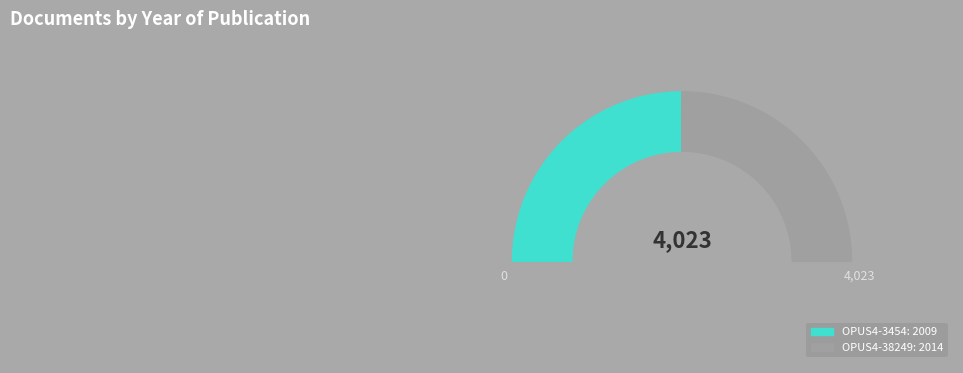

Between OPUS4-3454 and OPUS4-38249, which is larger?

OPUS4-38249